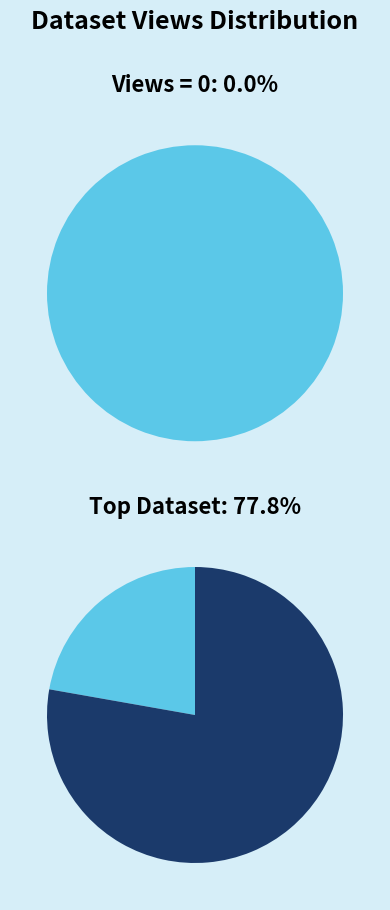

Is there any slice that represents more than half of the pie?

Yes